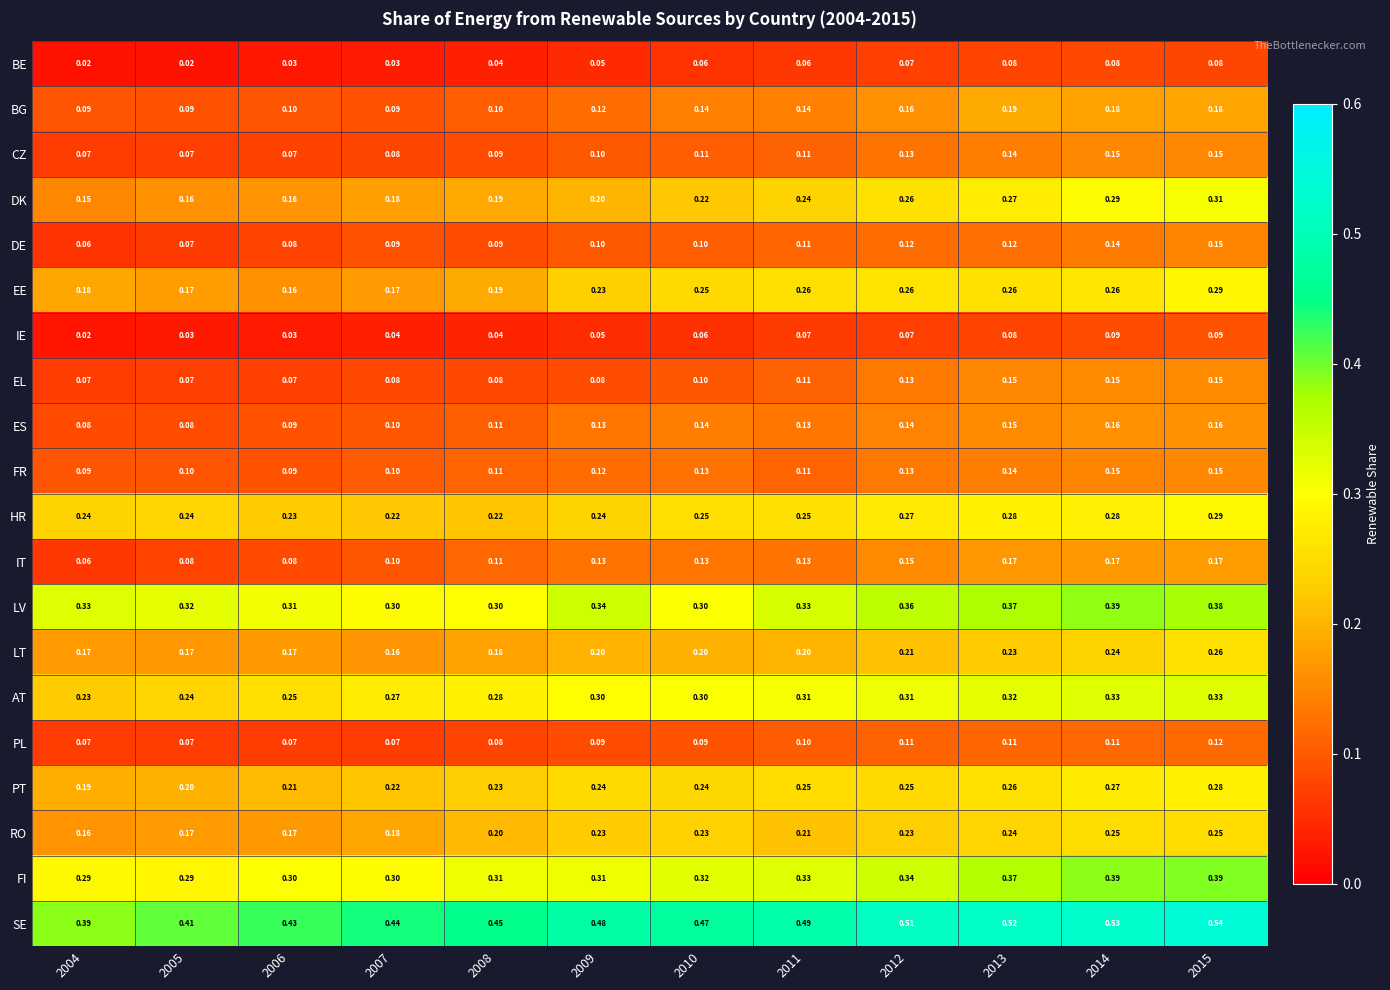

Between 2007 and 2014, which series saw the biggest shift?

DK